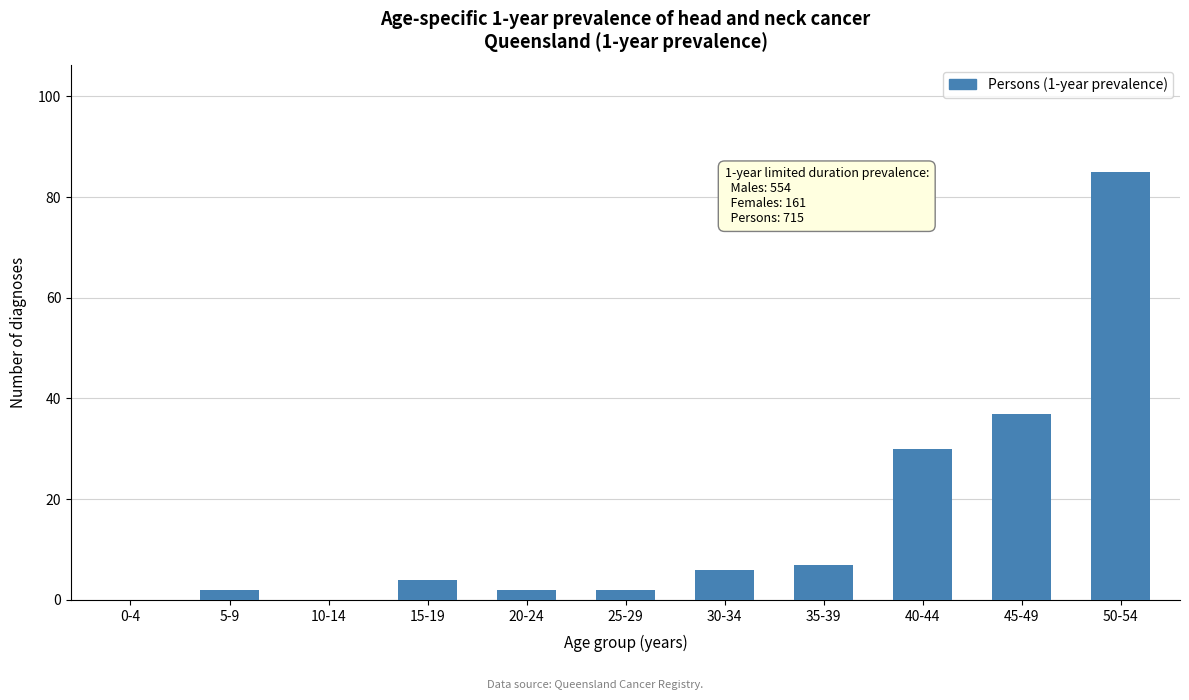

Reading left to right, transcribe all the data shown in this chart.

0-4=0	5-9=2	10-14=0	15-19=4	20-24=2	25-29=2	30-34=6	35-39=7	40-44=30	45-49=37	50-54=85